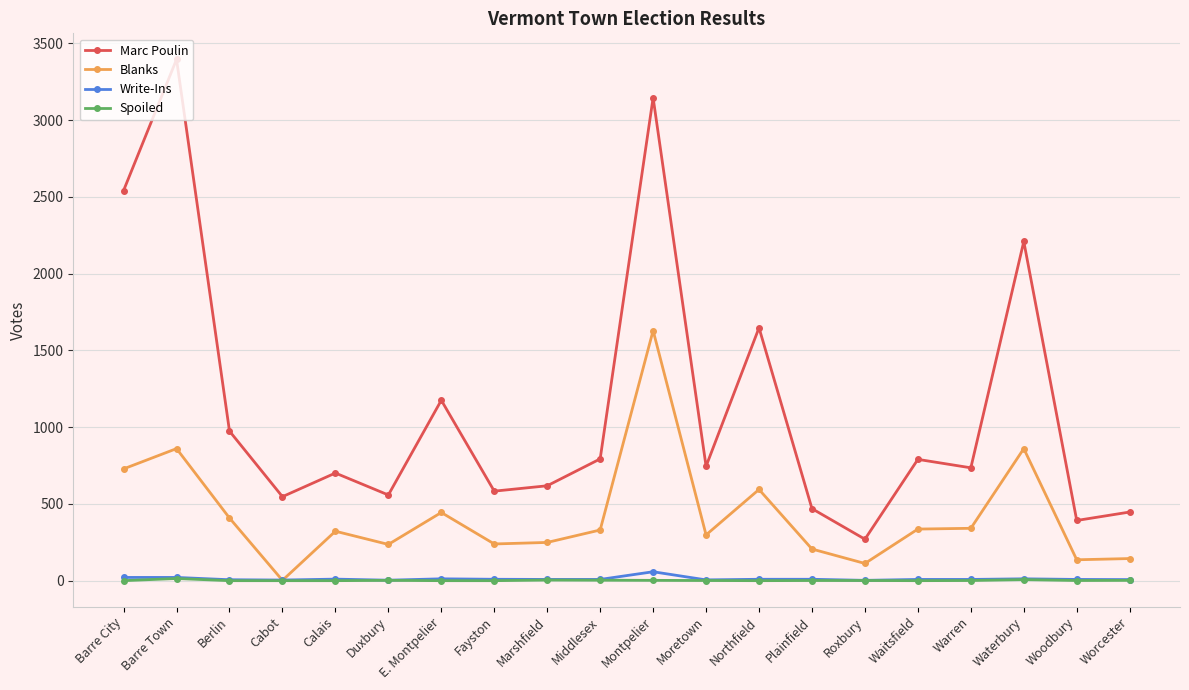

At which category does Blanks reach its first local valley?

Cabot